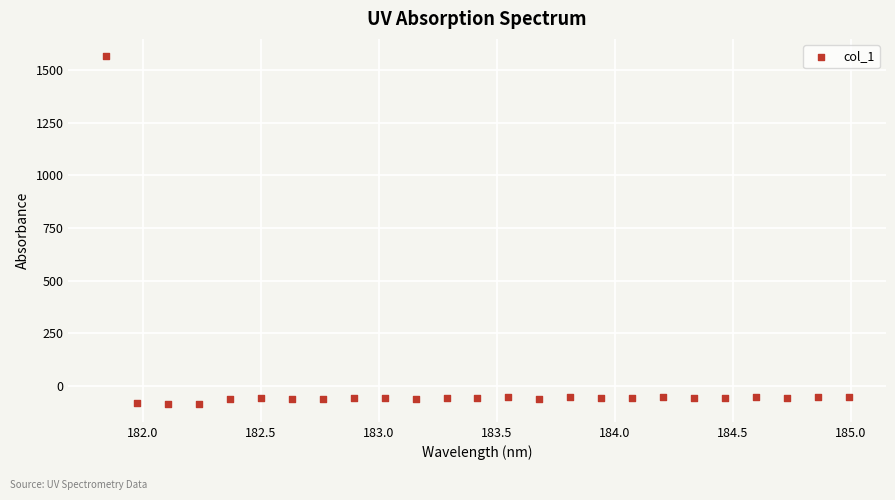

What is the range of X values (max minus min)?

3.1